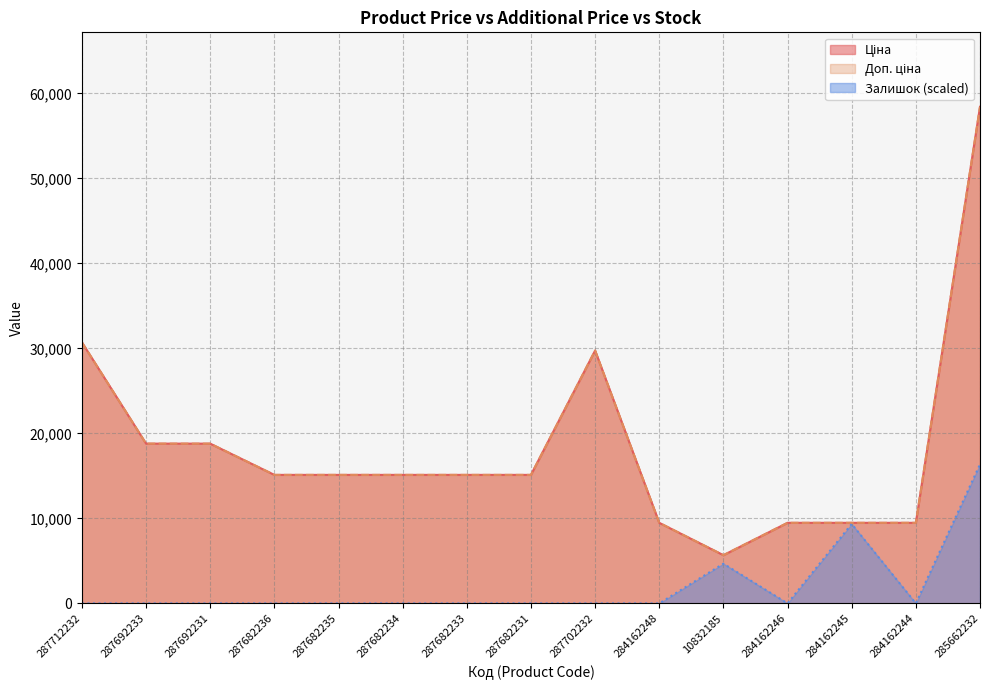

What is the average value of the Ціна series?

18378.6